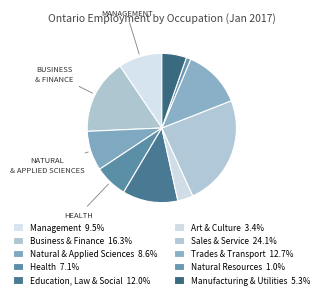

How many segments does this pie chart have?

10